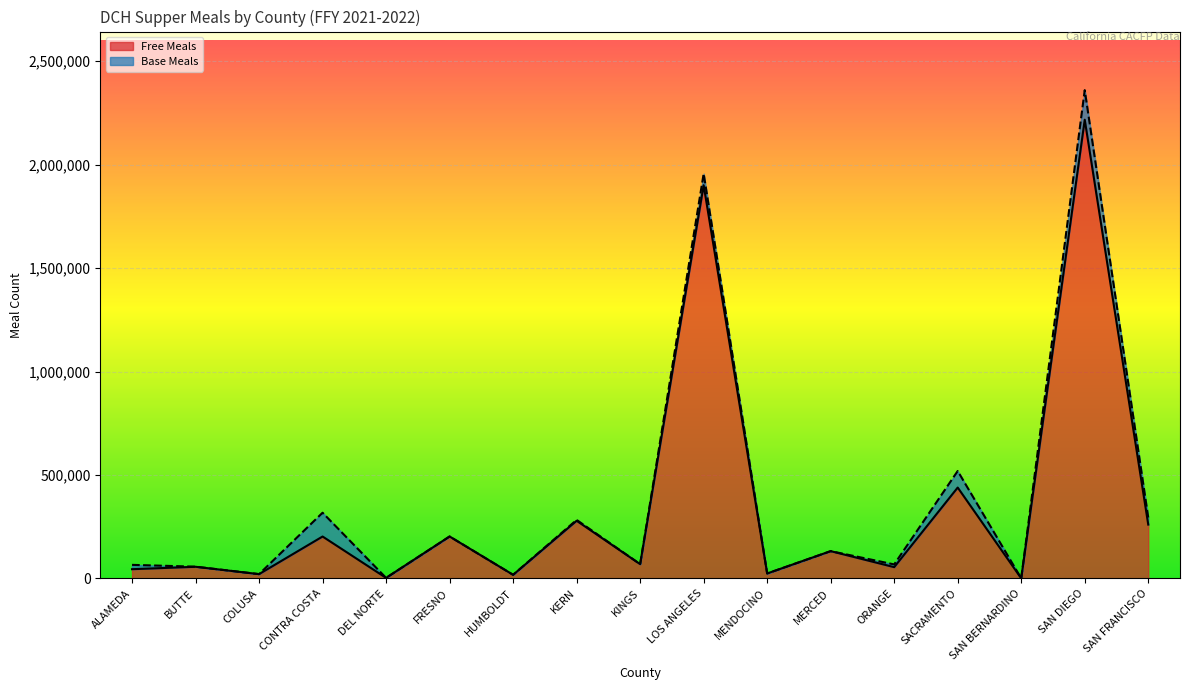

What is the difference between the maximum and minimum values?

2216939